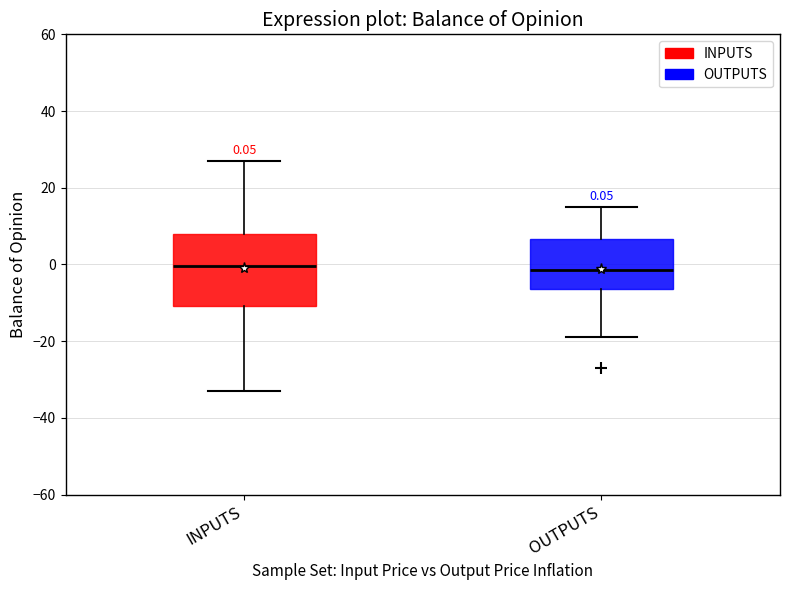

Which box is the tallest, from its lower edge to its upper edge?

INPUTS